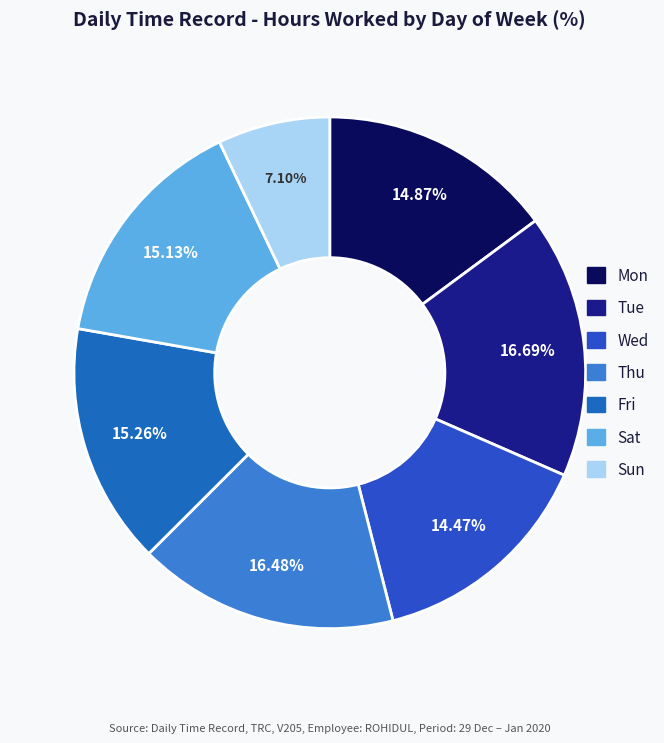

To the nearest percent, what percentage of the pie is Sun?

7%